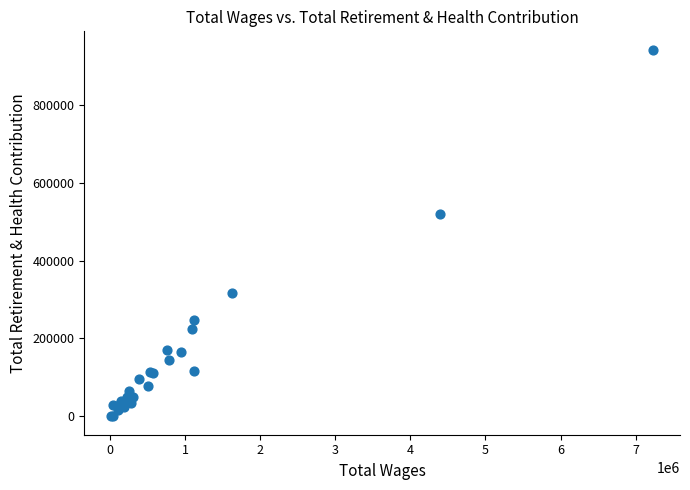

What Y value in the scatter plot is closest to 470789?

520525